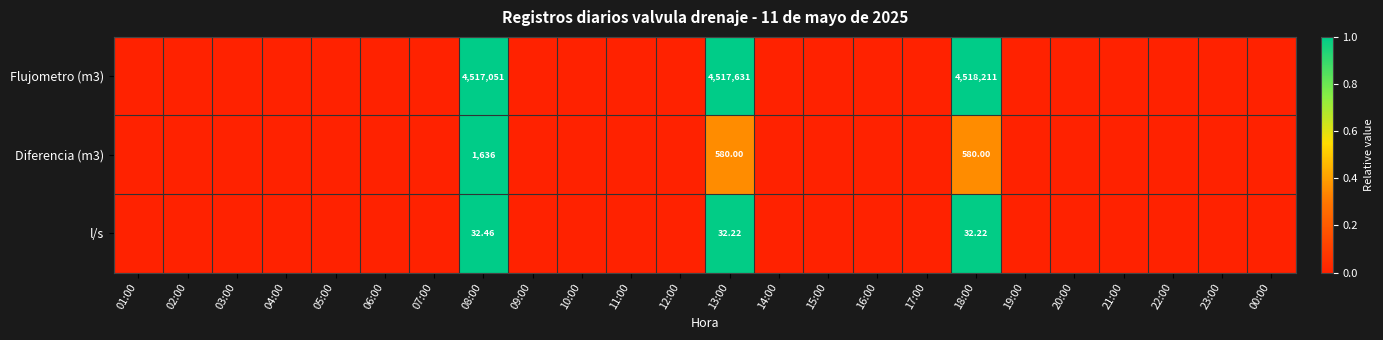

What is the spread (max minus min) of values at 18:00?

4518178.8